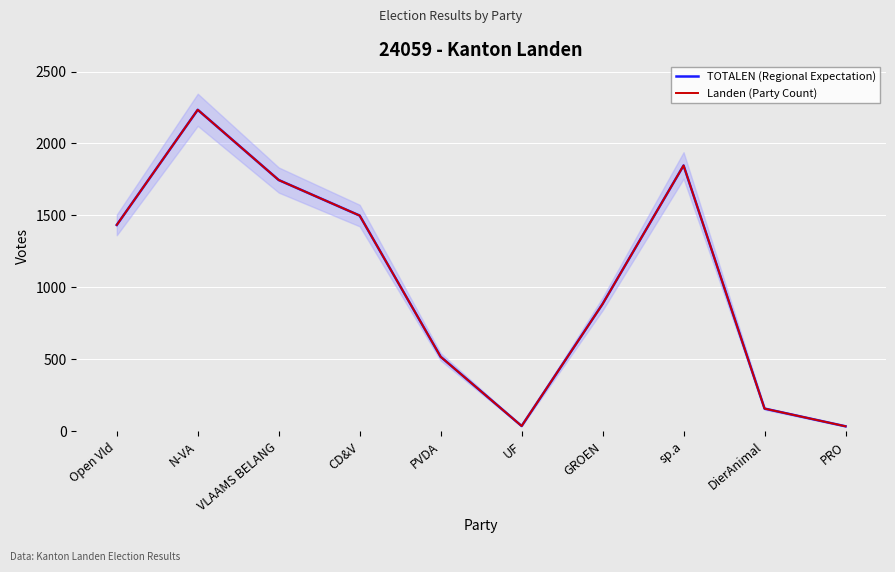

True or false: Landen (Party Count) has a value of 104 at DierAnimal.

False